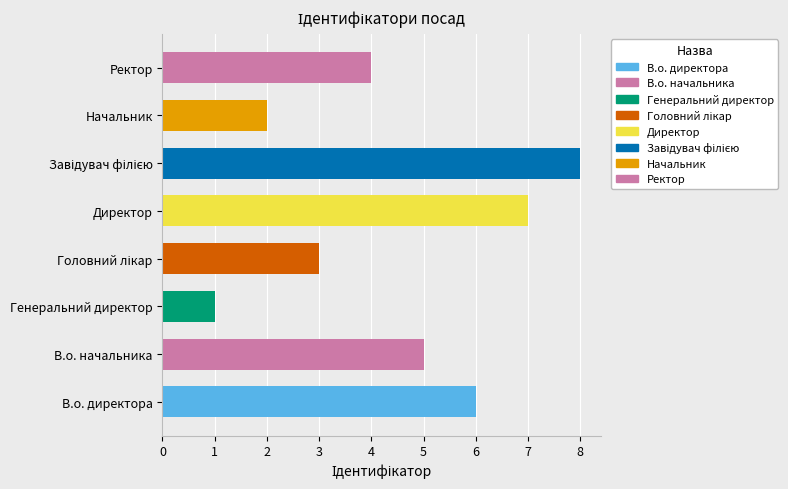

Reading right to left, extract all data points from this chart.

4	2	8	7	3	1	5	6